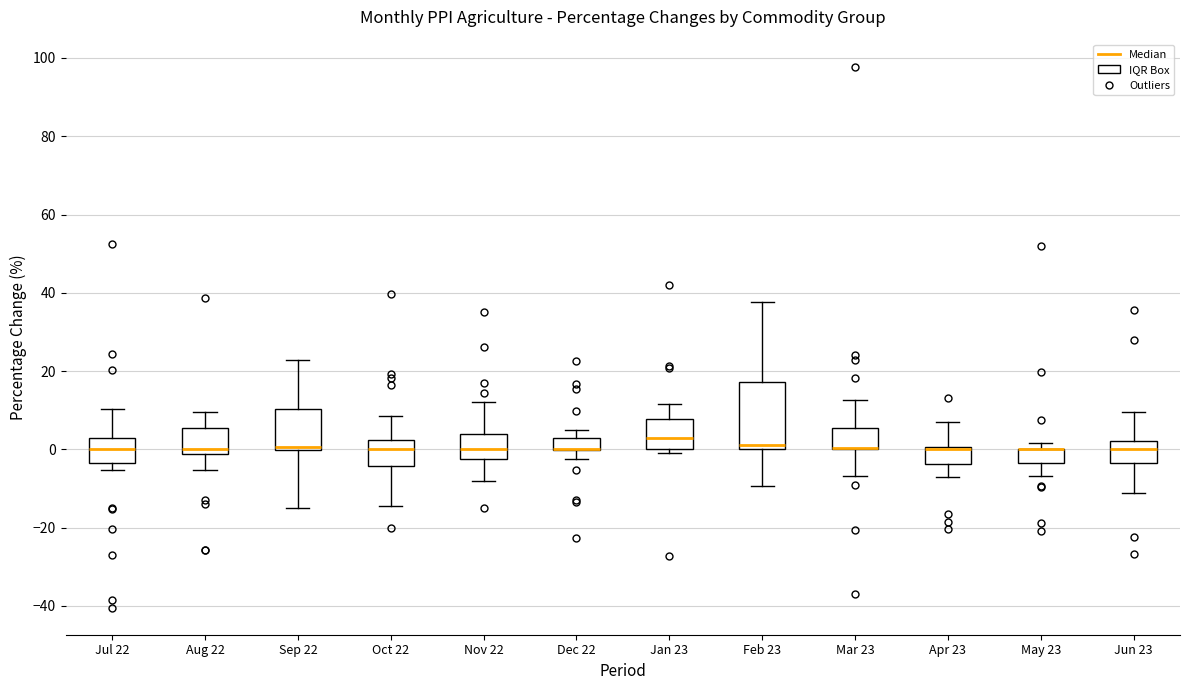

Comparing the boxes themselves (not the whiskers), which one is the tallest?

Feb 23